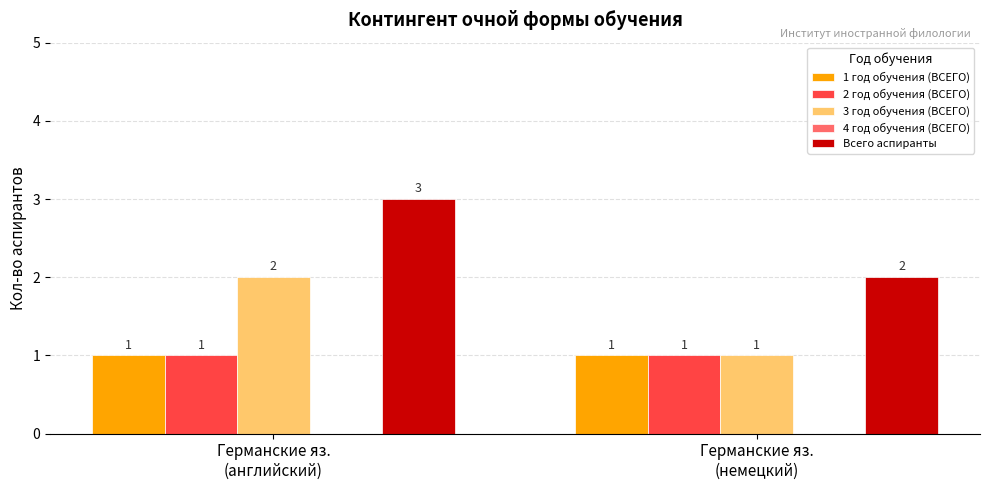

Which series has the largest total across all categories?

Всего аспиранты